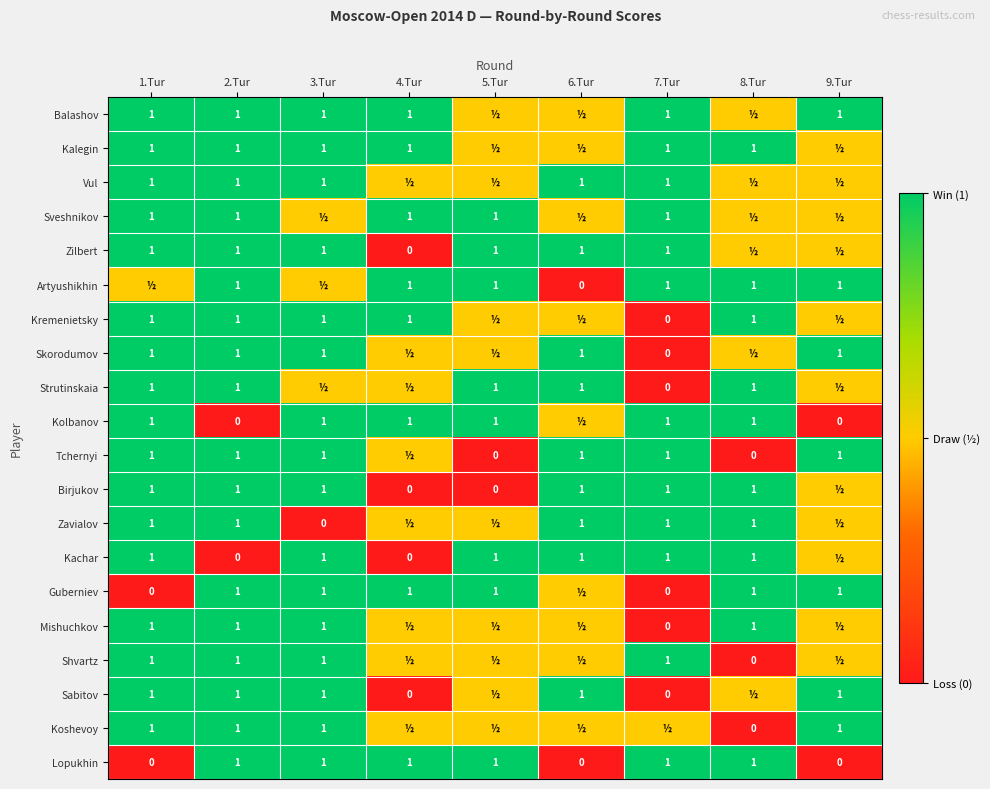

True or false: Lopukhin has a value of 1.6 at 8.Tur.

False